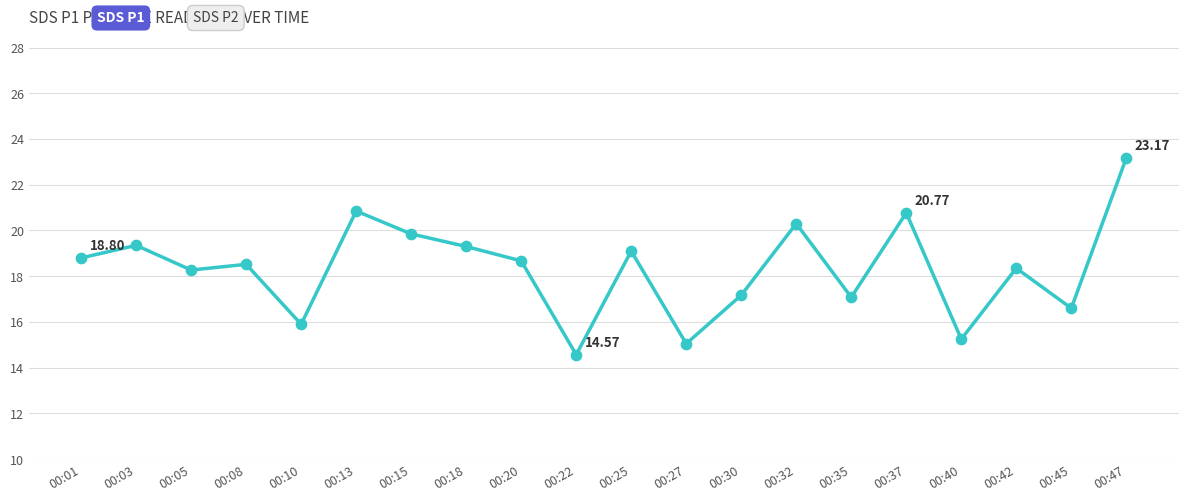

Between 00:30 and 00:01, which is larger?

00:01